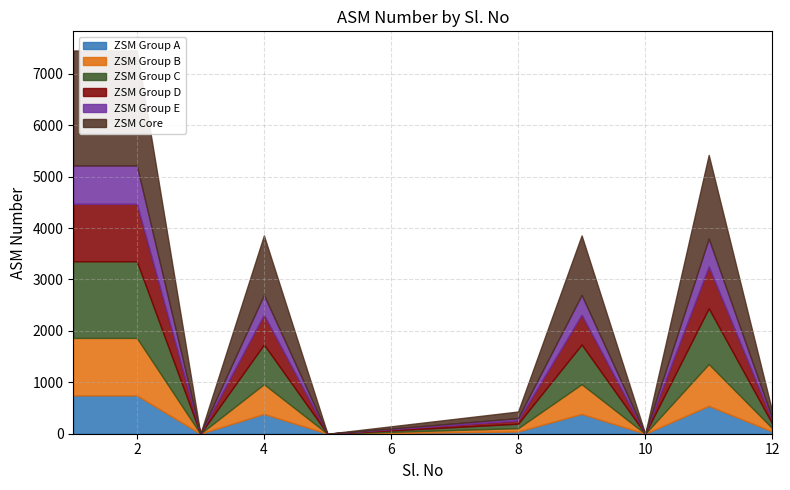

The chart shows a value of 10812 at 2. True or false?

False